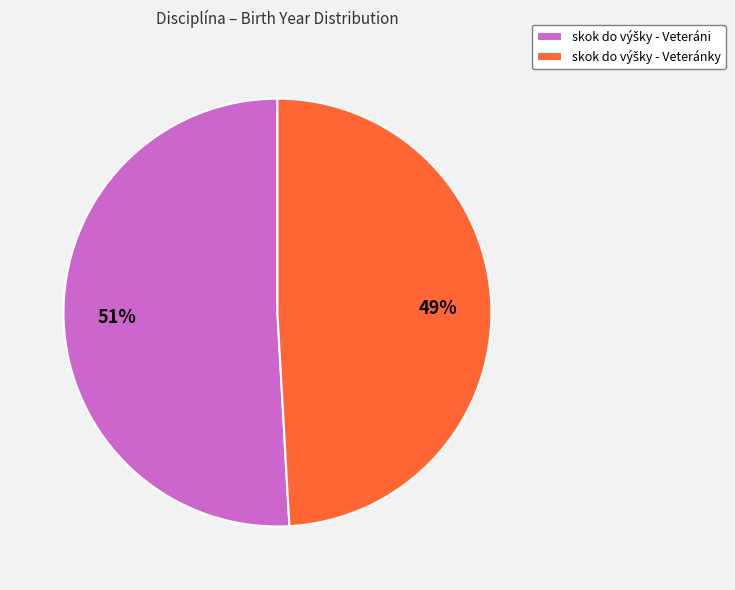

To the nearest percent, what is the difference between the largest and smallest slice percentages?

2%